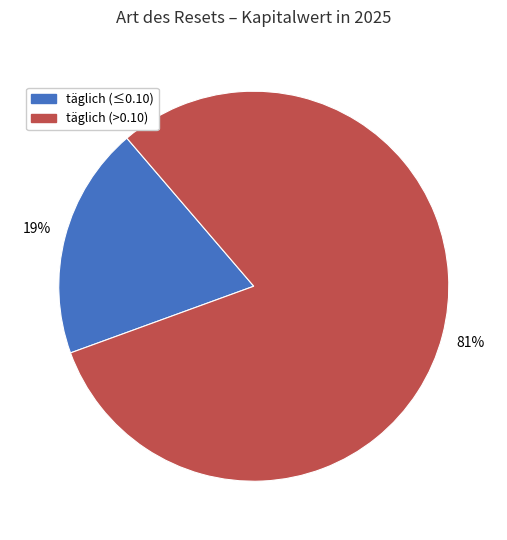

Is there any slice that represents more than half of the pie?

Yes